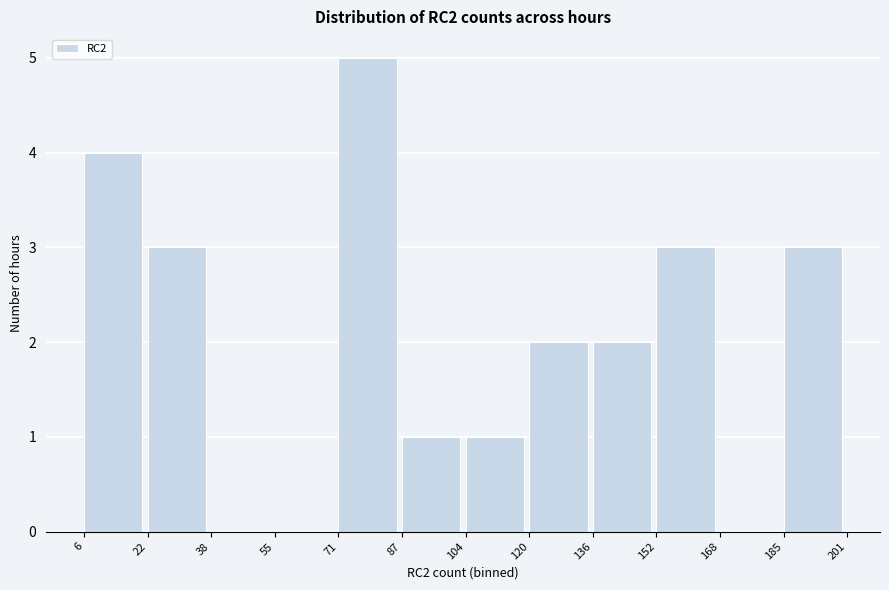

How tall is the bar that spans 185 to 201 on the x-axis? The values are not printed on the chart, so give them approximately, as read against the axis.

3